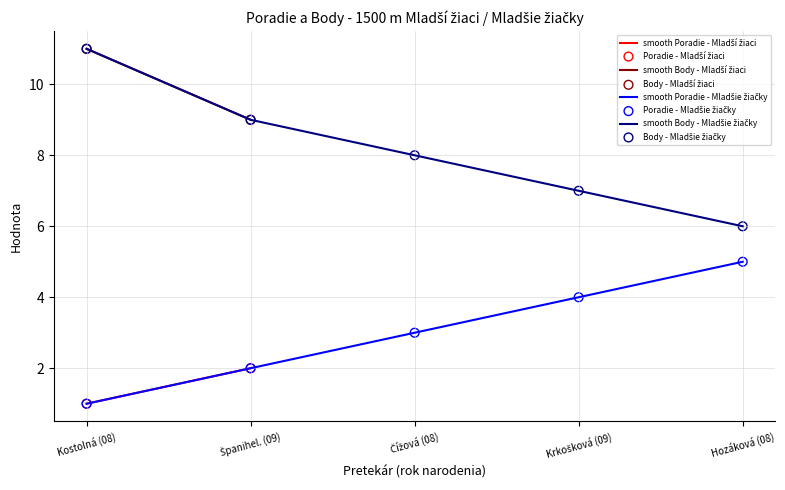

Is the value of Poradie - Mladšie žiačky at Hozáková (08) greater than the value of Body - Mladšie žiačky at Hozáková (08)?

No